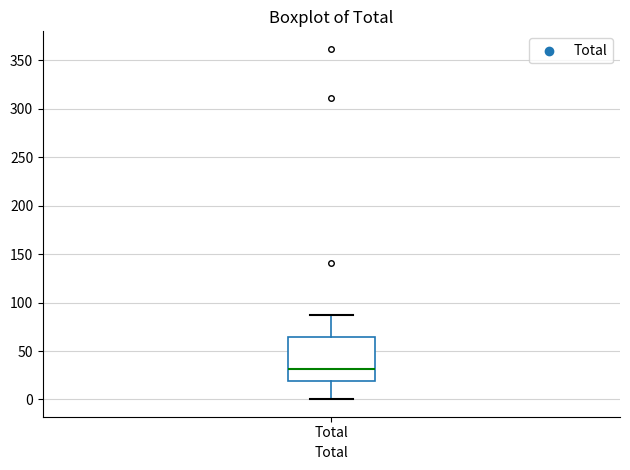

Transcribe this box plot: give where the median line is, the range the box spans, and where the two whiskers end, as read against the y-axis. The values are not printed on the chart, so give them approximately, as read against the axis.

median 30, box 20 to 65, whiskers 0 to 85